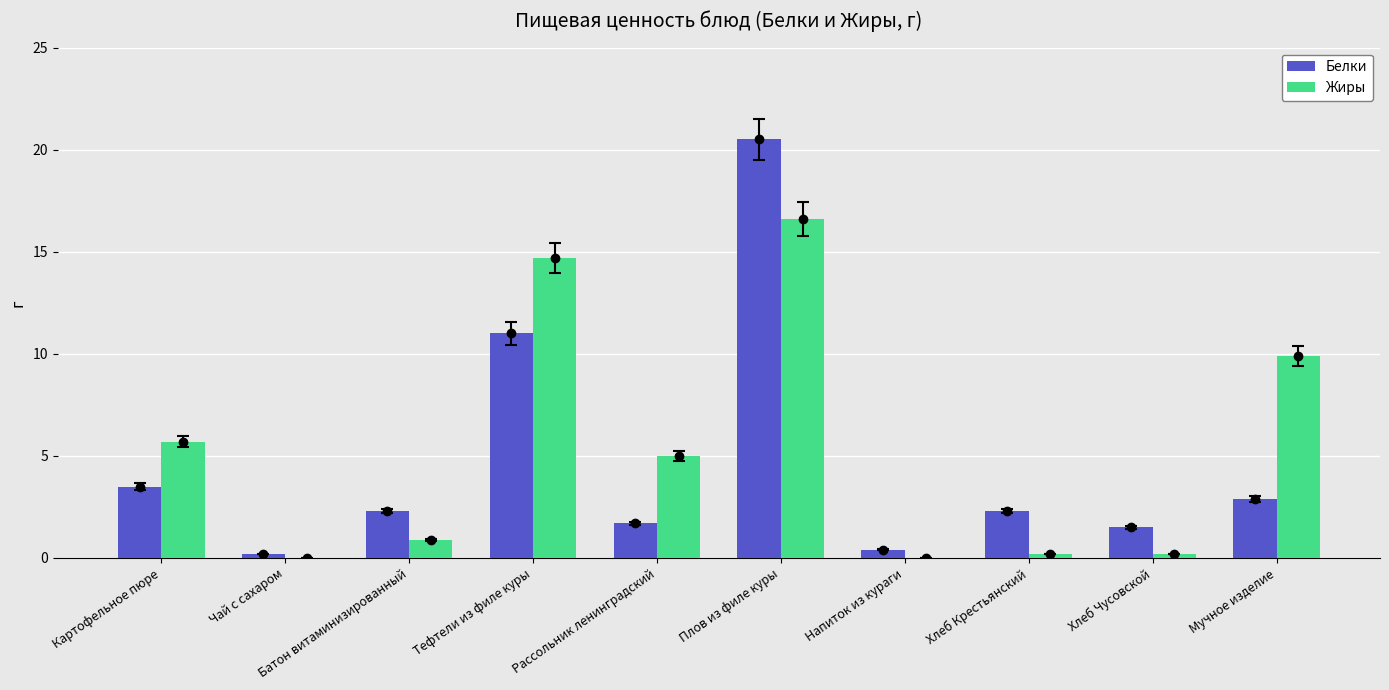

What is the value of the Белки bar at the 9th from the left?

1.5